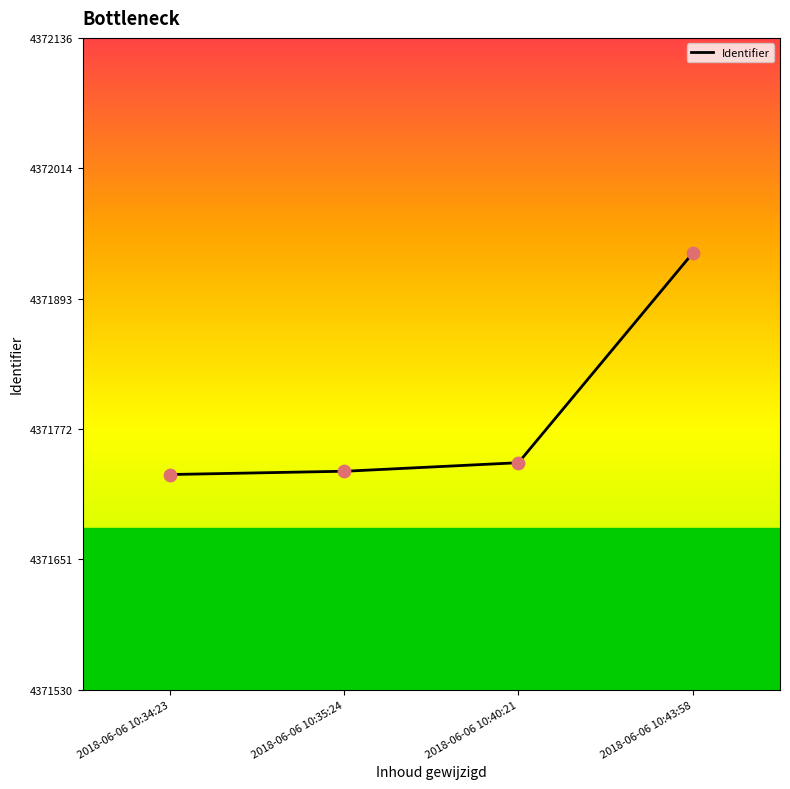

What is the change in value from 2018-06-06 10:35:24 to 2018-06-06 10:40:21?

+8